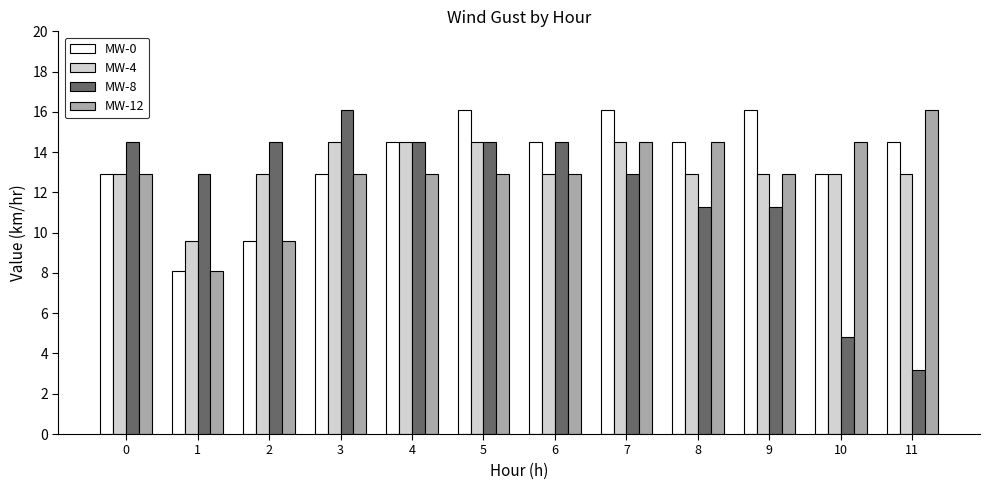

At how many categories does at least one series exceed 11?

12